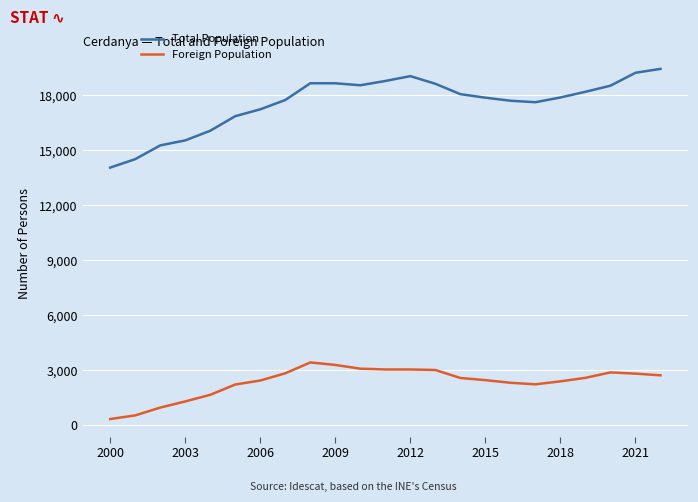

What is the difference between the maximum and minimum values in the Foreign Population series?

3089